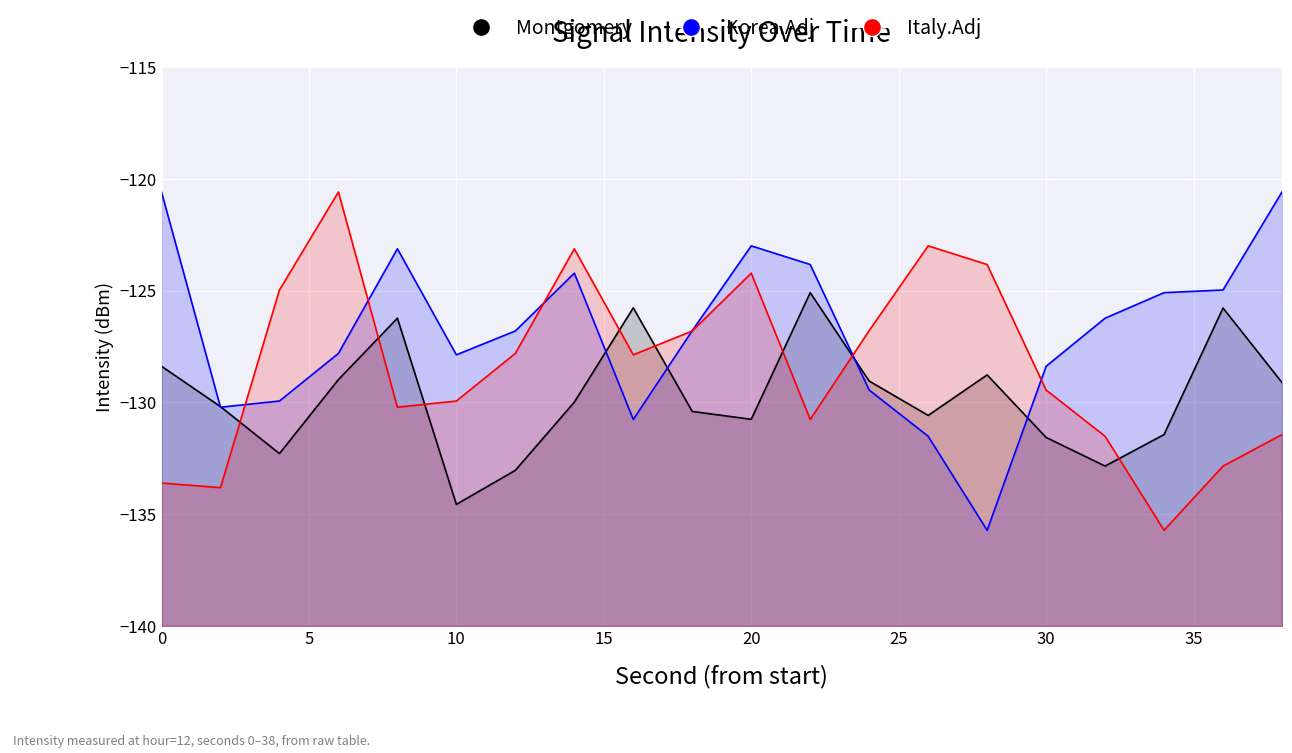

Count the number of data series in this chart.

3